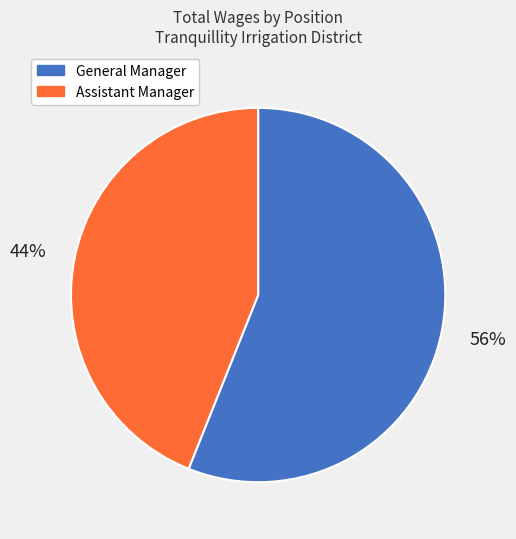

Is there a majority slice in this chart?

Yes